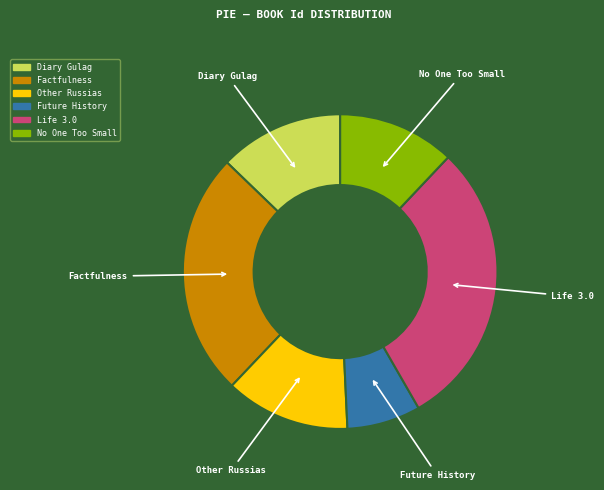

Count the number of slices in the pie.

6